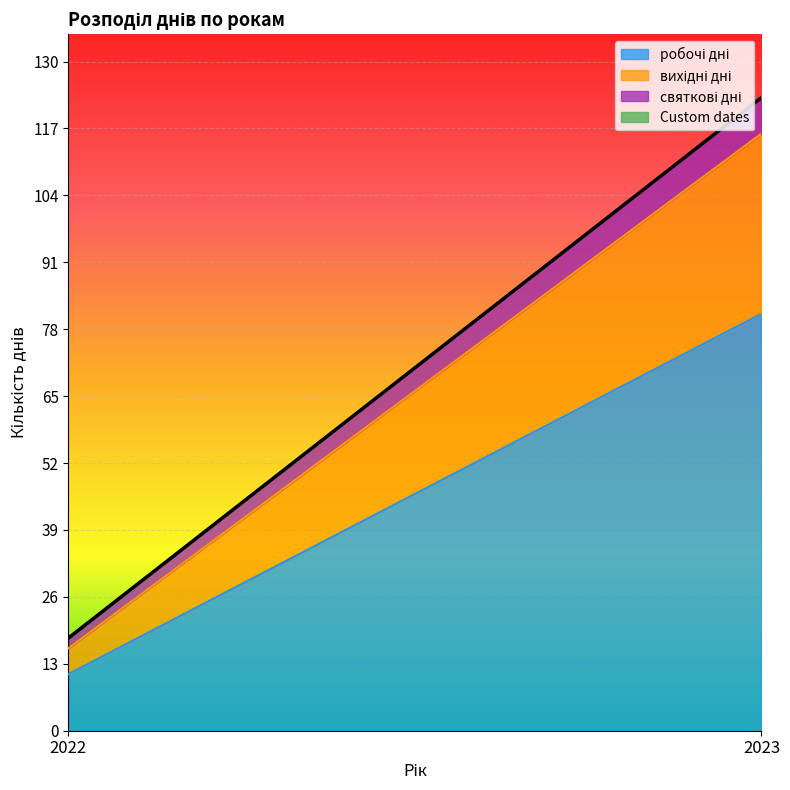

At which label does святкові дні reach its minimum?

2022